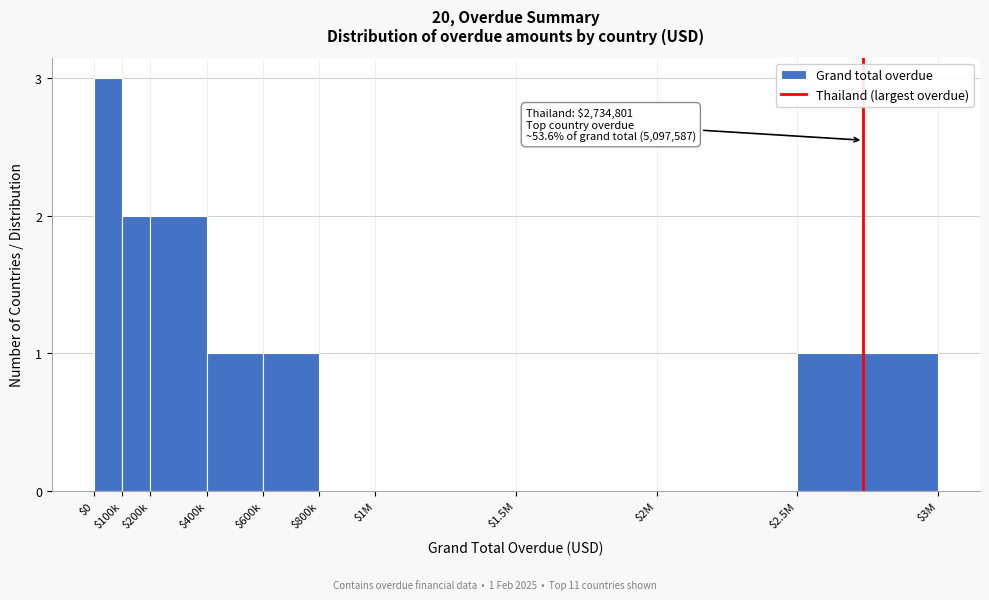

What is the sum of all values?

10